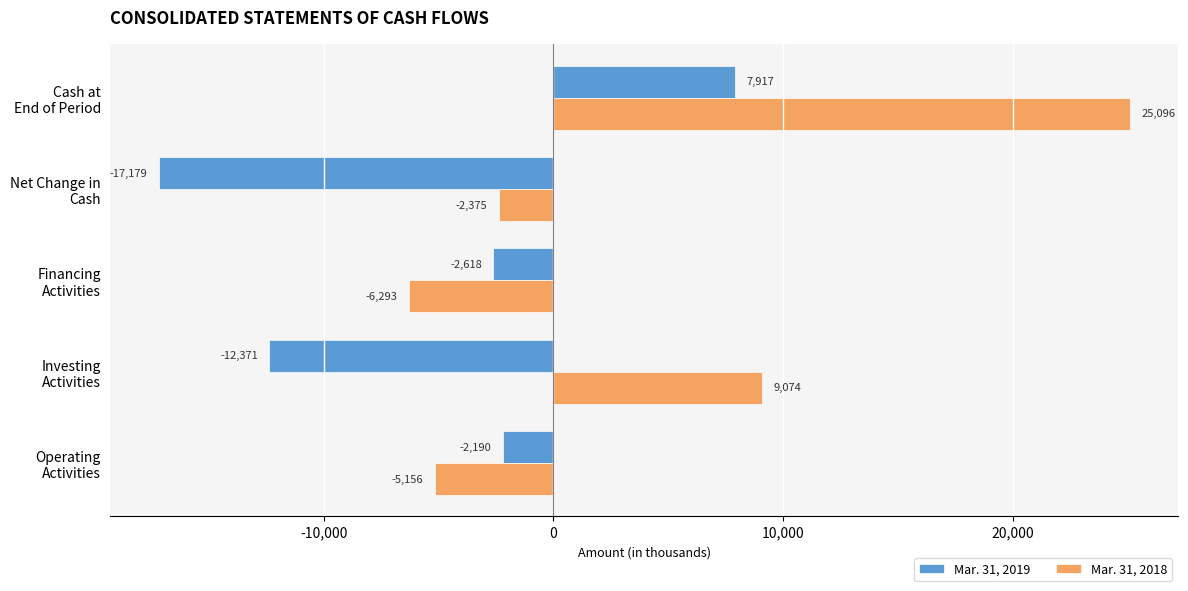

What is the greatest value displayed?

25096